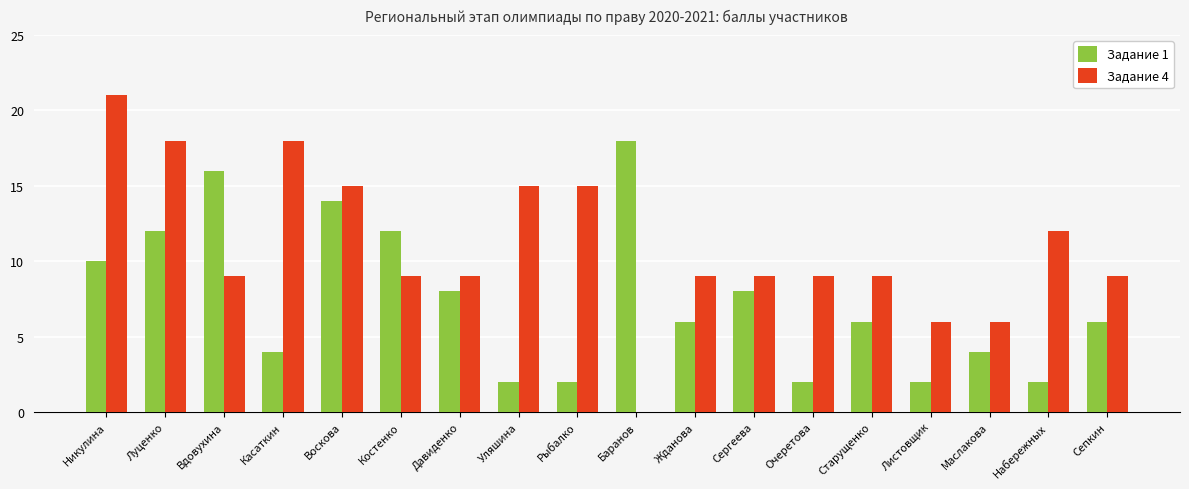

True or false: Задание 4 has a value of 3 at Листовщик.

False